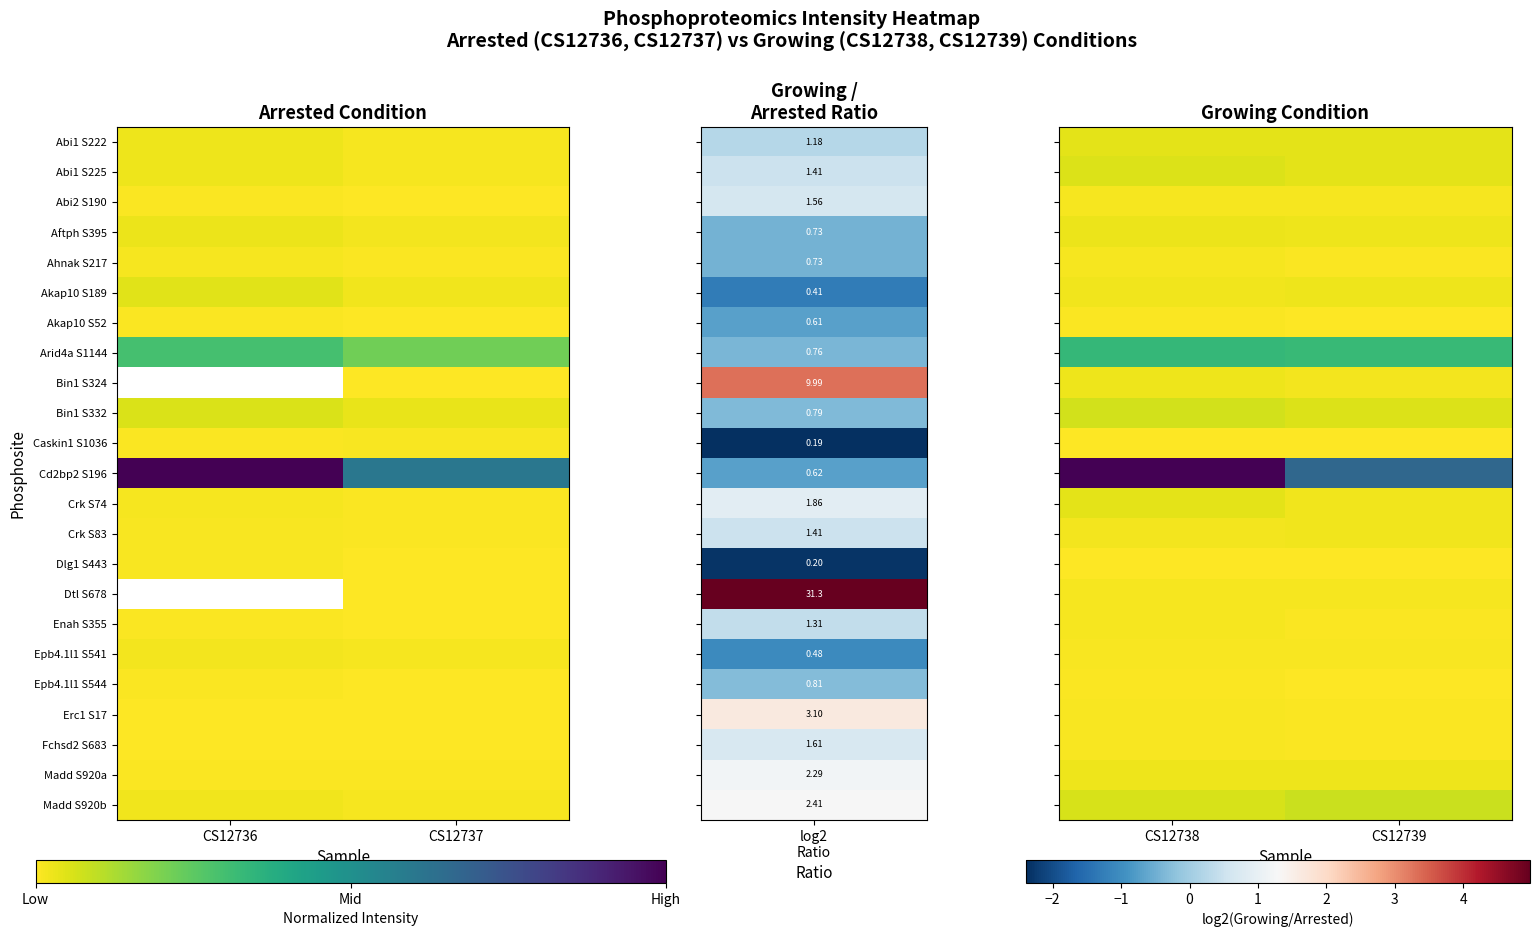

What is the total value across all series at CS12739?

1.4